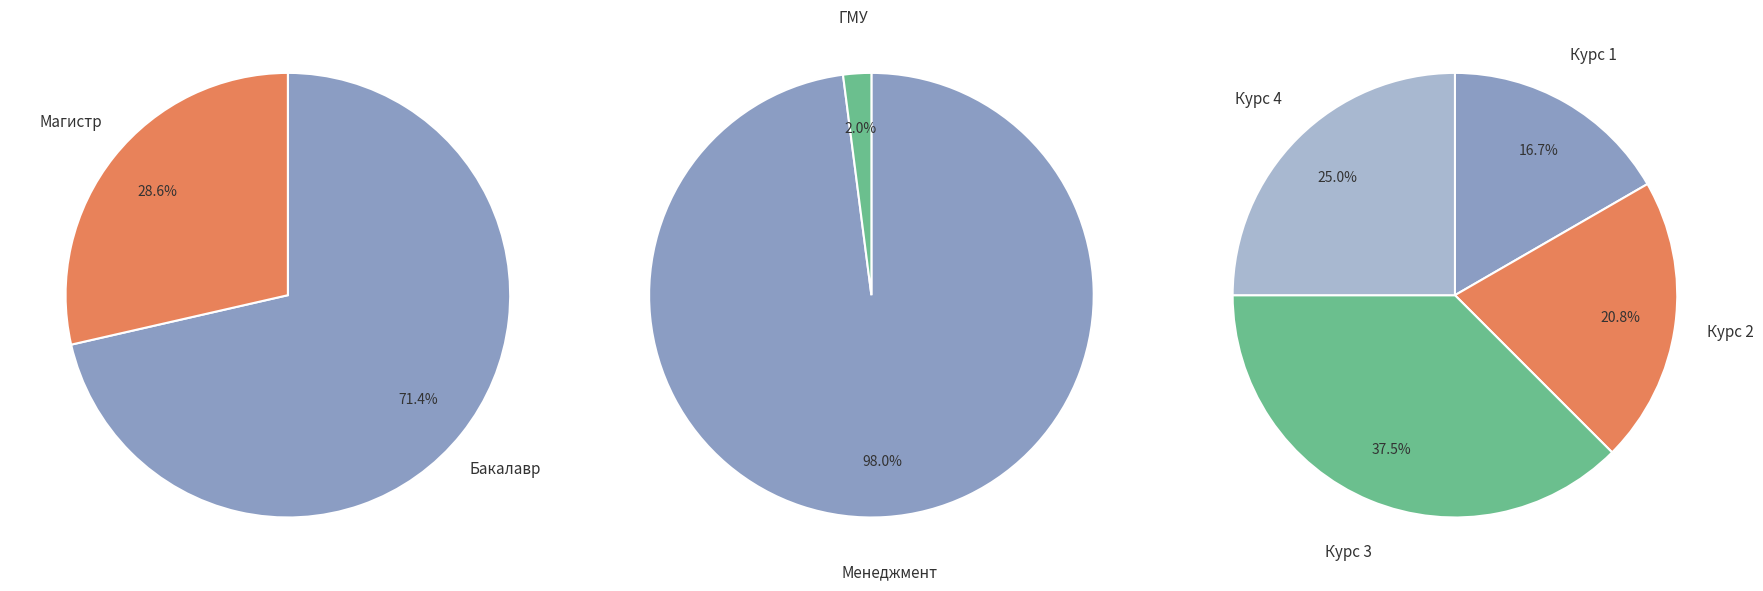

Count the number of slices in the pie.

4